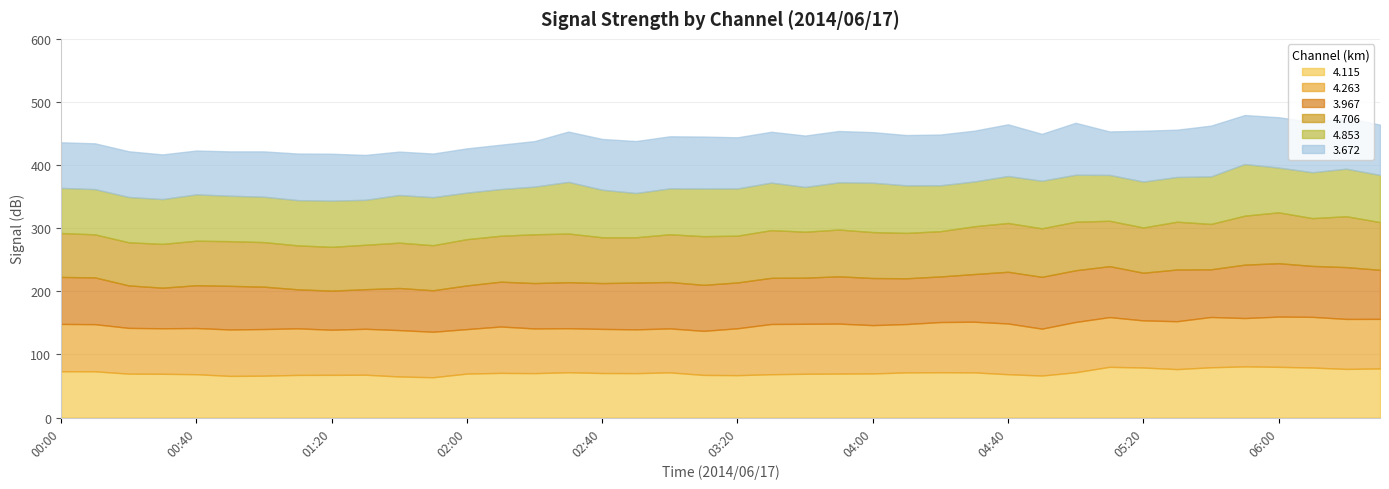

Which series ends up on top after the final intersection of 3.672 and 4.853?

3.672